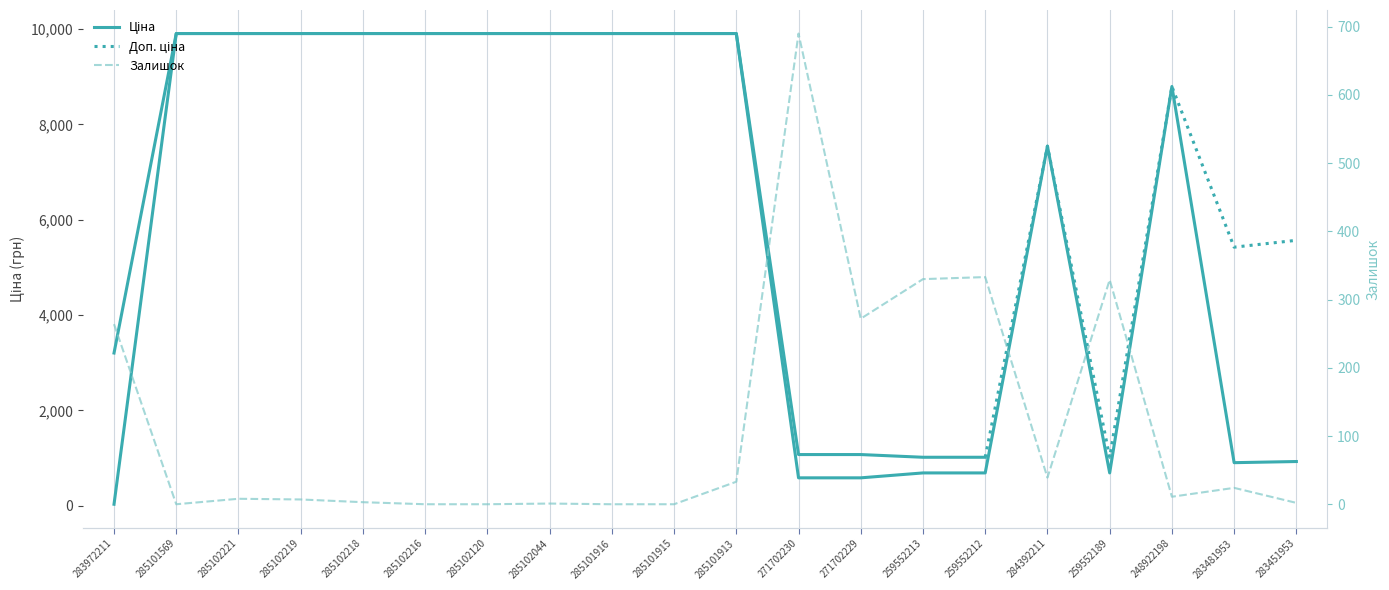

Where do Ціна and Залишок first cross each other?

283972211 and 285101569